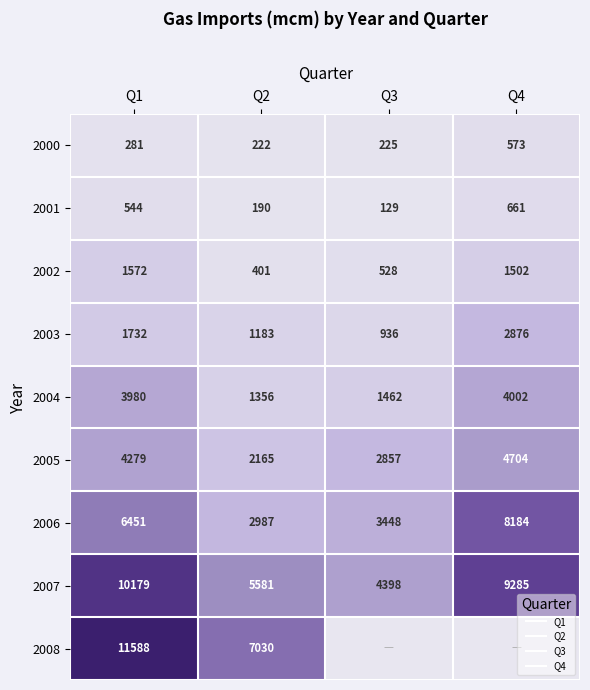

Which series has the largest total across all categories?

2007